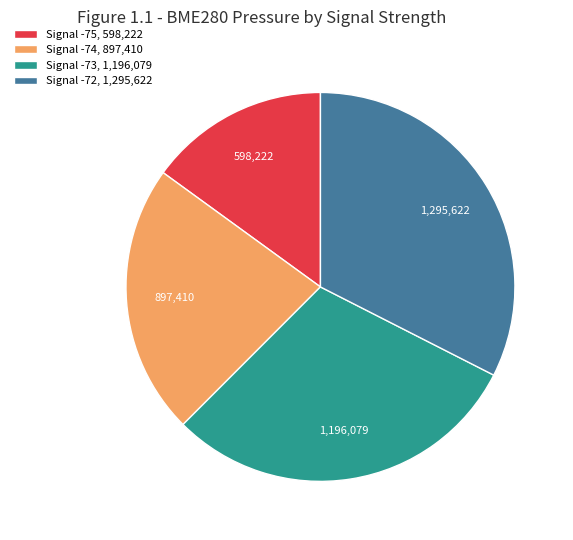

Between Signal -73, 1,196,079 and Signal -75, 598,222, which is larger?

Signal -73, 1,196,079